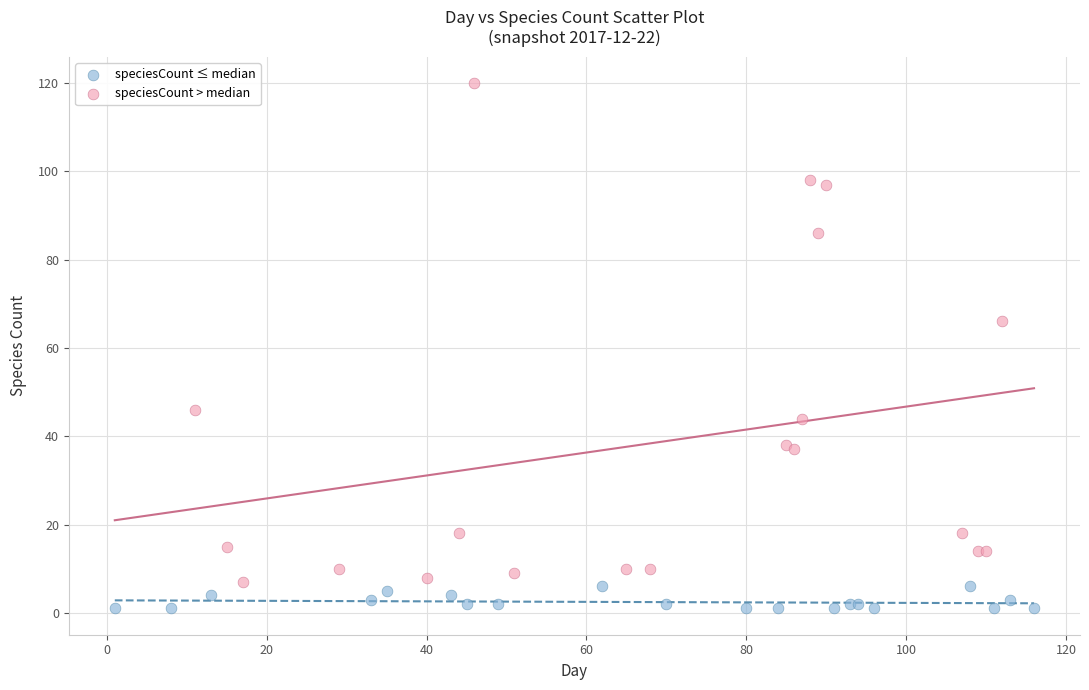

Which series has the widest spread of Y values?

speciesCount > median